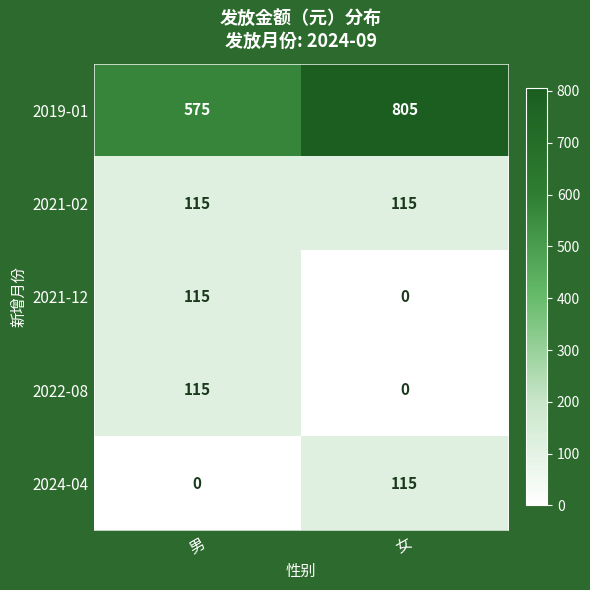

Reading left to right, transcribe all the data shown in this chart.

2019-01: 575	805
2021-02: 115	115
2021-12: 115	0
2022-08: 115	0
2024-04: 0	115